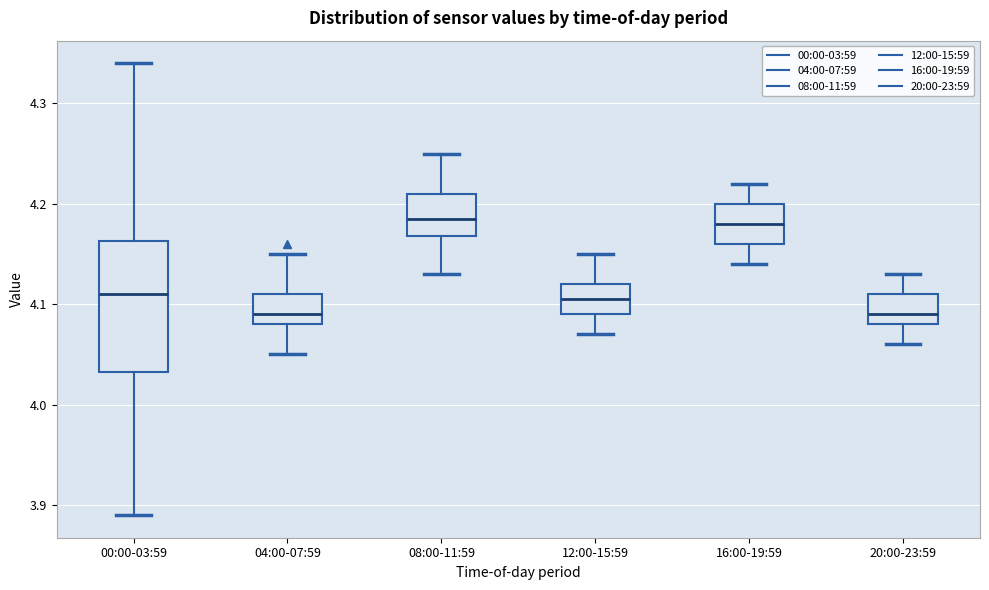

Reading left to right, transcribe this box plot: for each box, give where its median line is, the range the box spans, and where its two whiskers end, as read against the y-axis. The values are not printed on the chart, so give them approximately, as read against the axis.

00:00-03:59: median 4.11, box 4.03 to 4.16, whiskers 3.89 to 4.34
04:00-07:59: median 4.09, box 4.08 to 4.11, whiskers 4.05 to 4.15
08:00-11:59: median 4.19, box 4.17 to 4.21, whiskers 4.13 to 4.25
12:00-15:59: median 4.11, box 4.09 to 4.12, whiskers 4.07 to 4.15
16:00-19:59: median 4.18, box 4.16 to 4.20, whiskers 4.14 to 4.22
20:00-23:59: median 4.09, box 4.08 to 4.11, whiskers 4.06 to 4.13